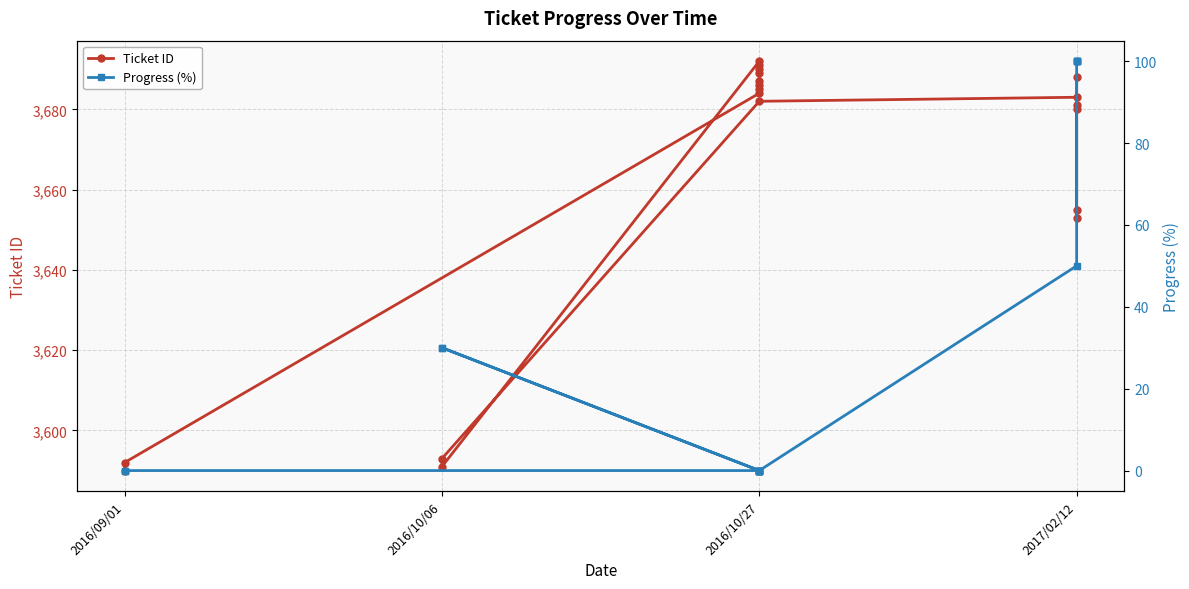

What is the sum of the Progress (%) values at 17 and 18?

200